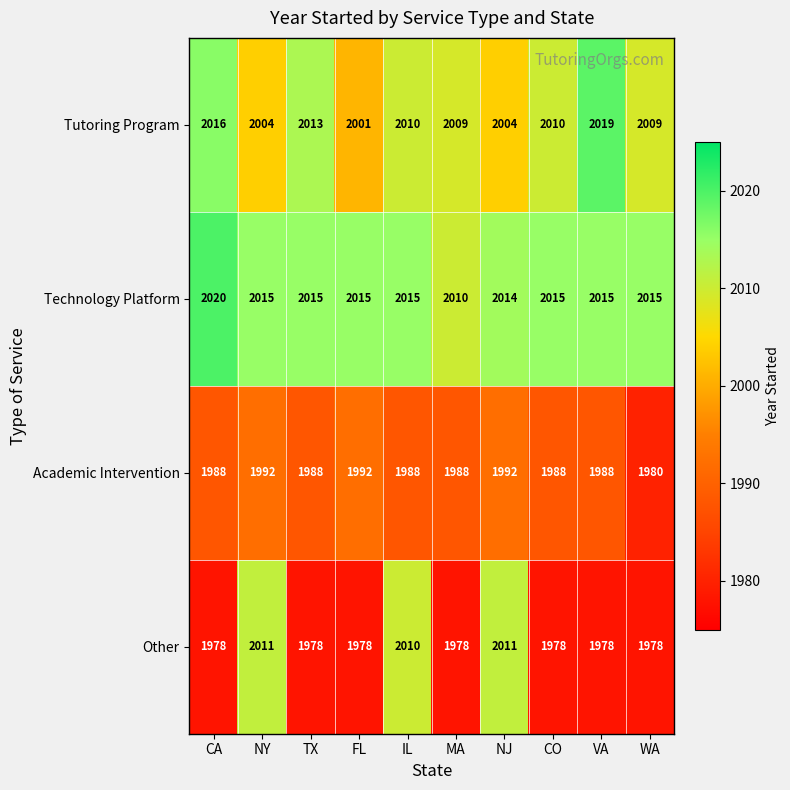

The Tutoring Program series shows 3250 at NY. True or false?

False